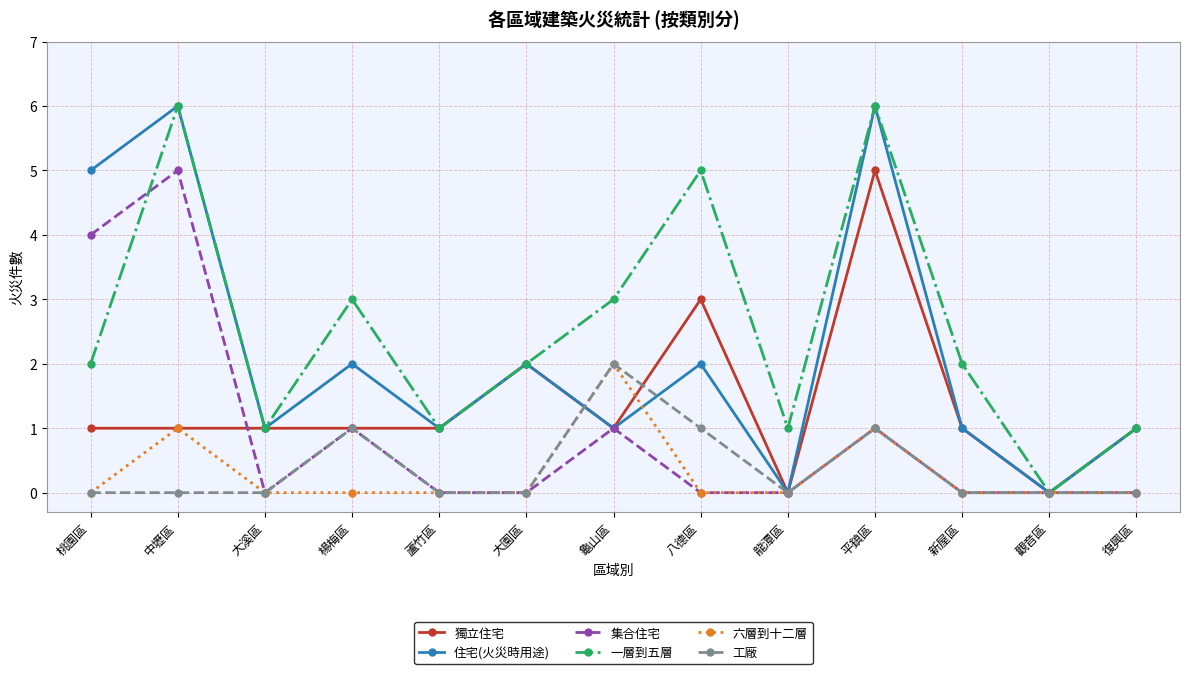

What is the difference between the highest and lowest values at 平鎮區?

5